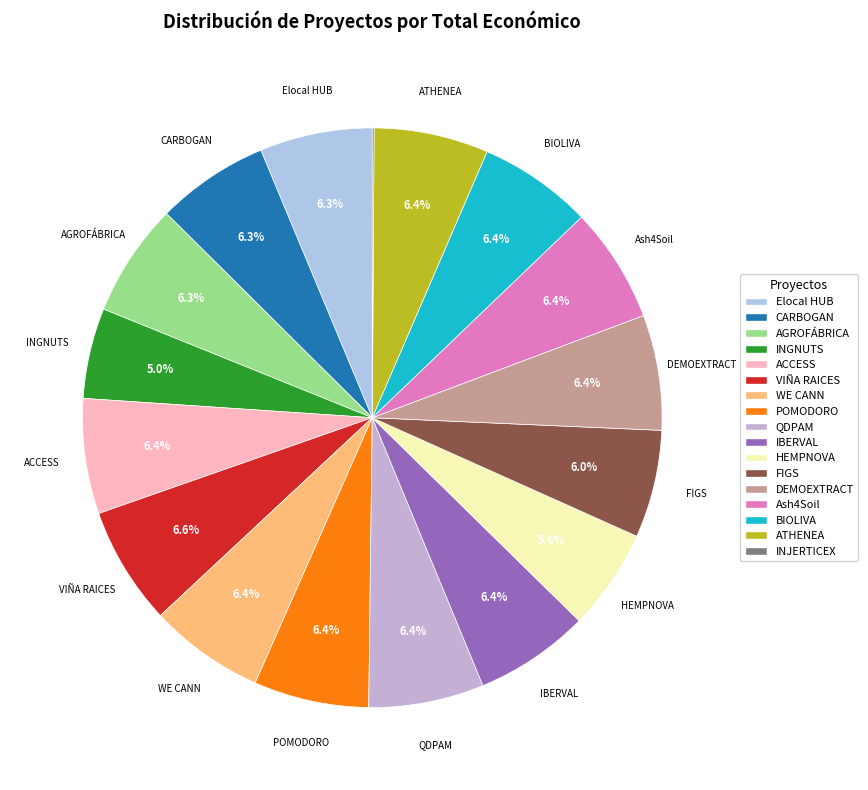

Which slice is the largest?

VIÑA RAICES